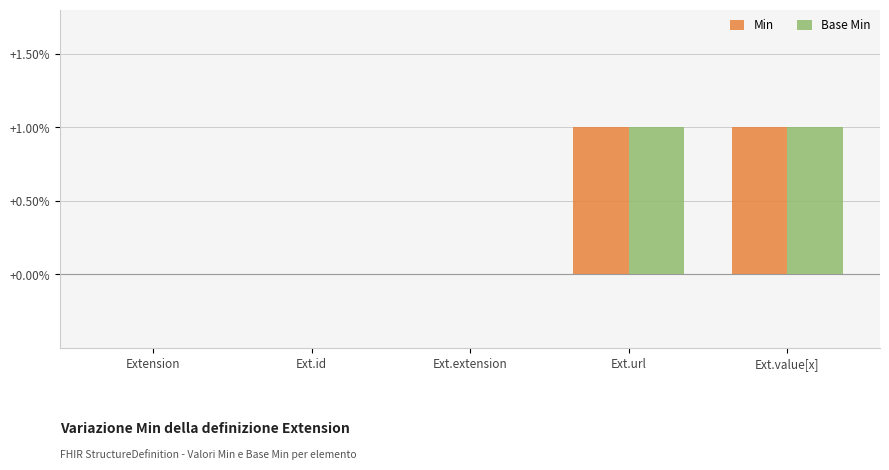

Reading left to right, list all the values displayed in this chart.

Min: 0	0	0	1	1
Base Min: 0	0	0	1	1